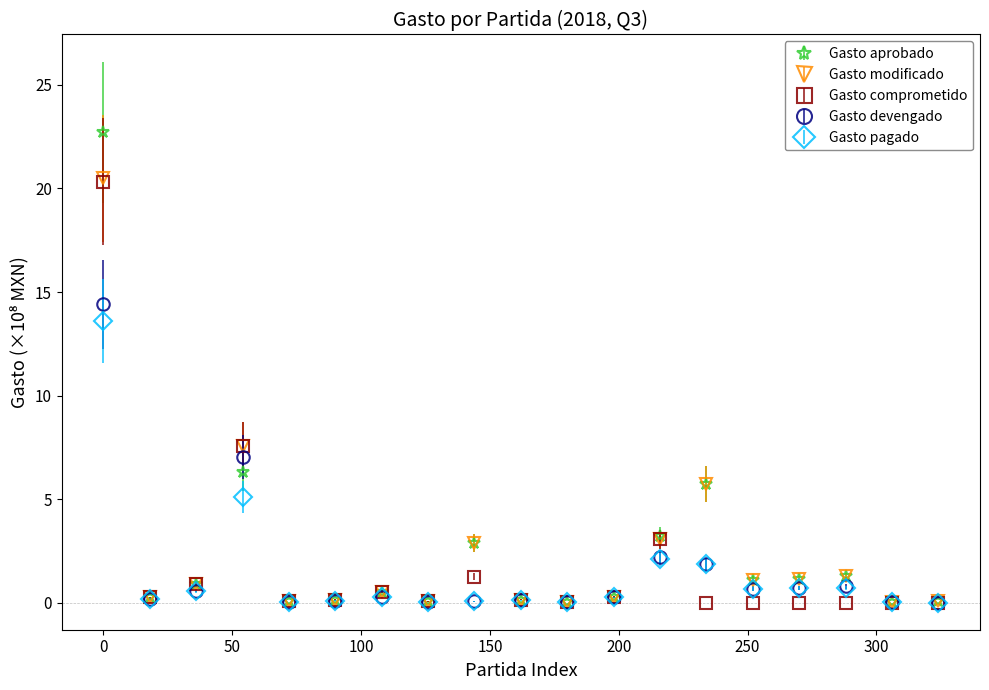

What is the greatest value displayed?

22.7